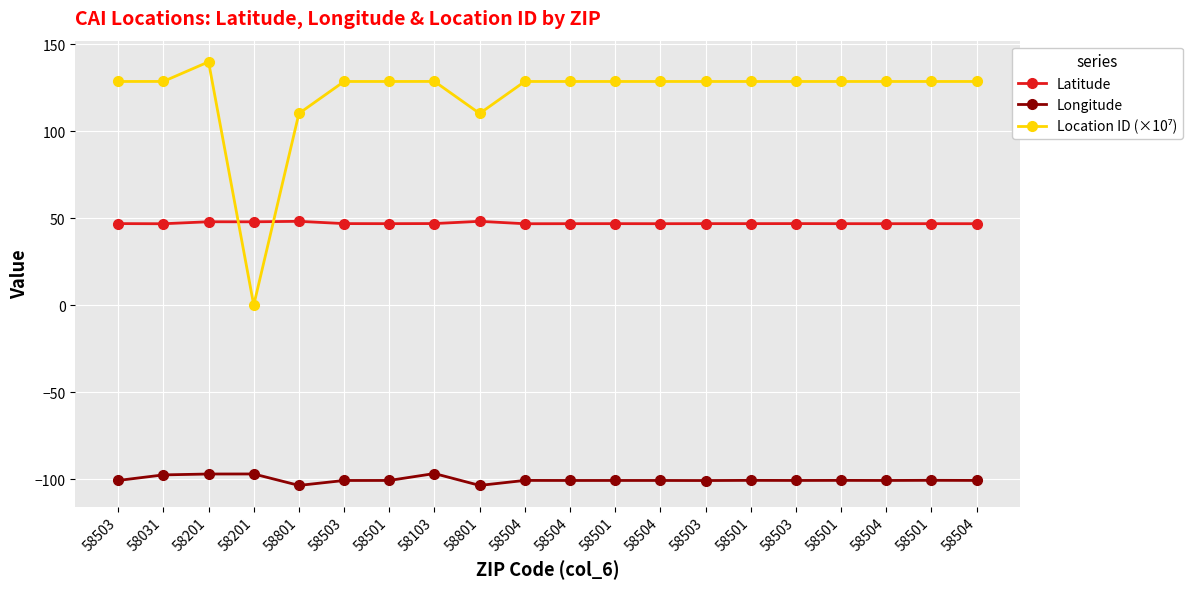

Between 58103 and 58504, which is larger?

58103